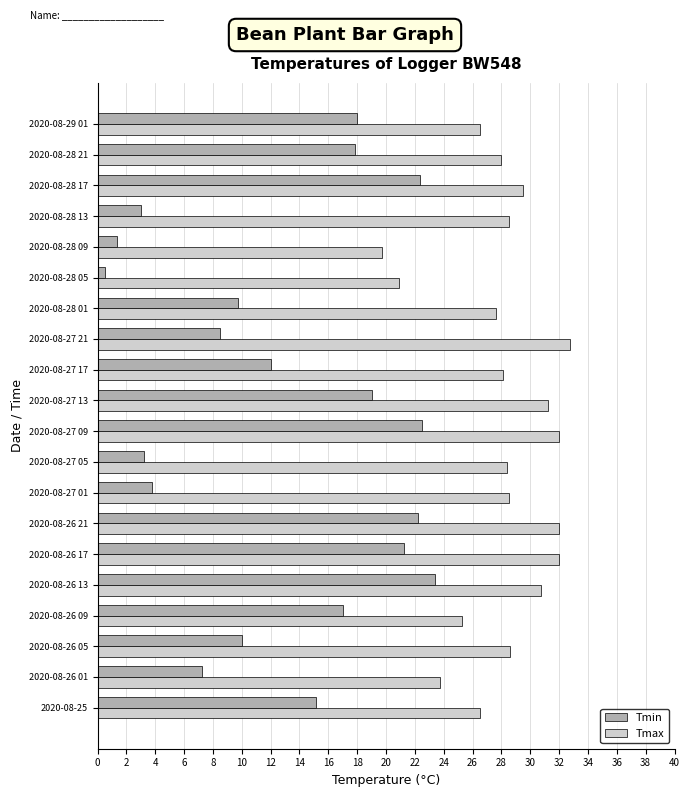

Rank the series by their average value, from lowest to highest.

Tmin, Tmax